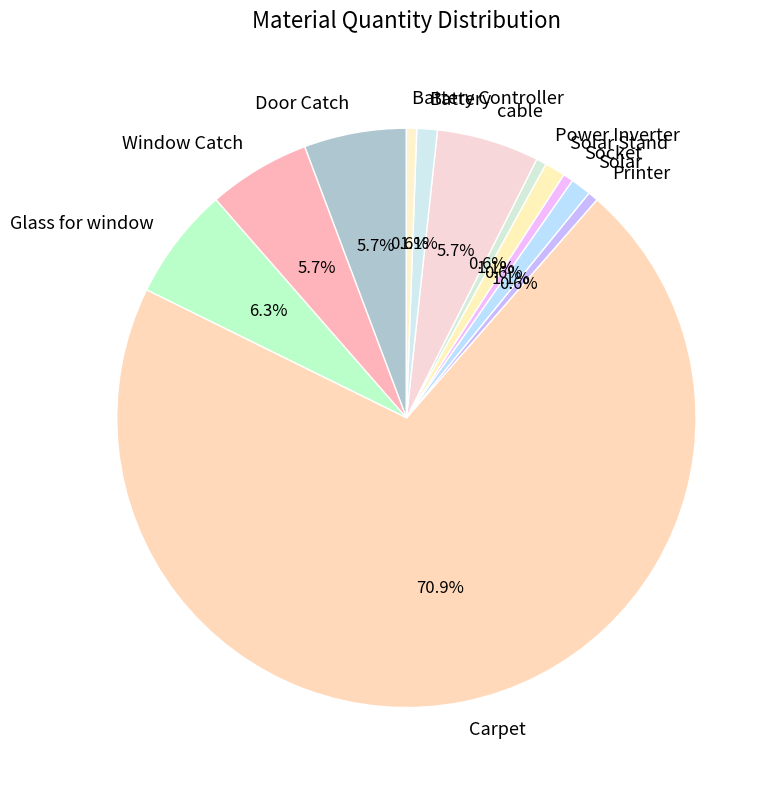

What is the ratio of the value at Solar to the value at Window Catch?

0.2